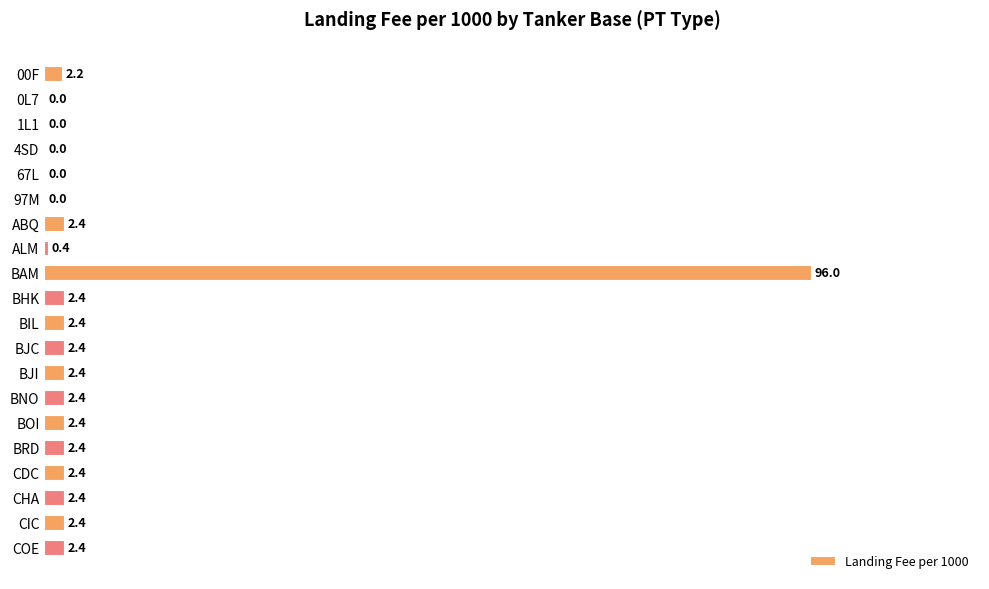

What is the sum of all values?

127.4